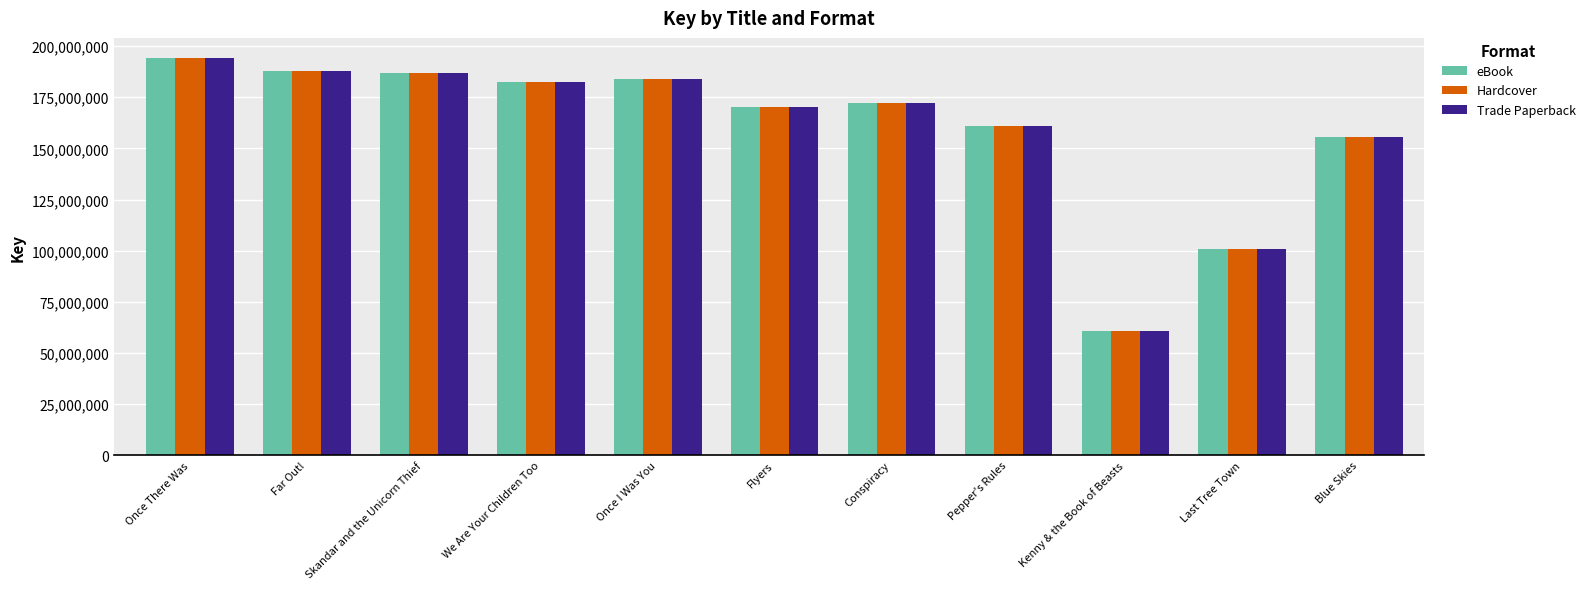

Which category has the highest value in the Trade Paperback series?

Once There Was